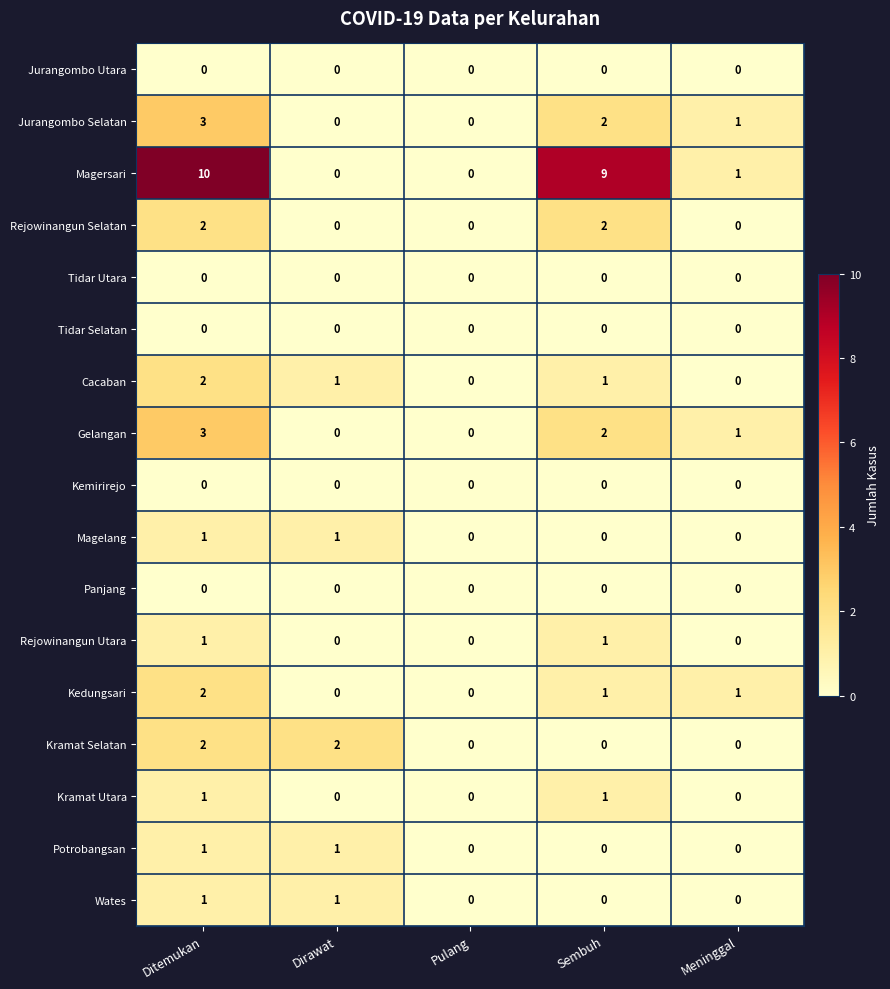

What is the maximum value shown in the chart?

10